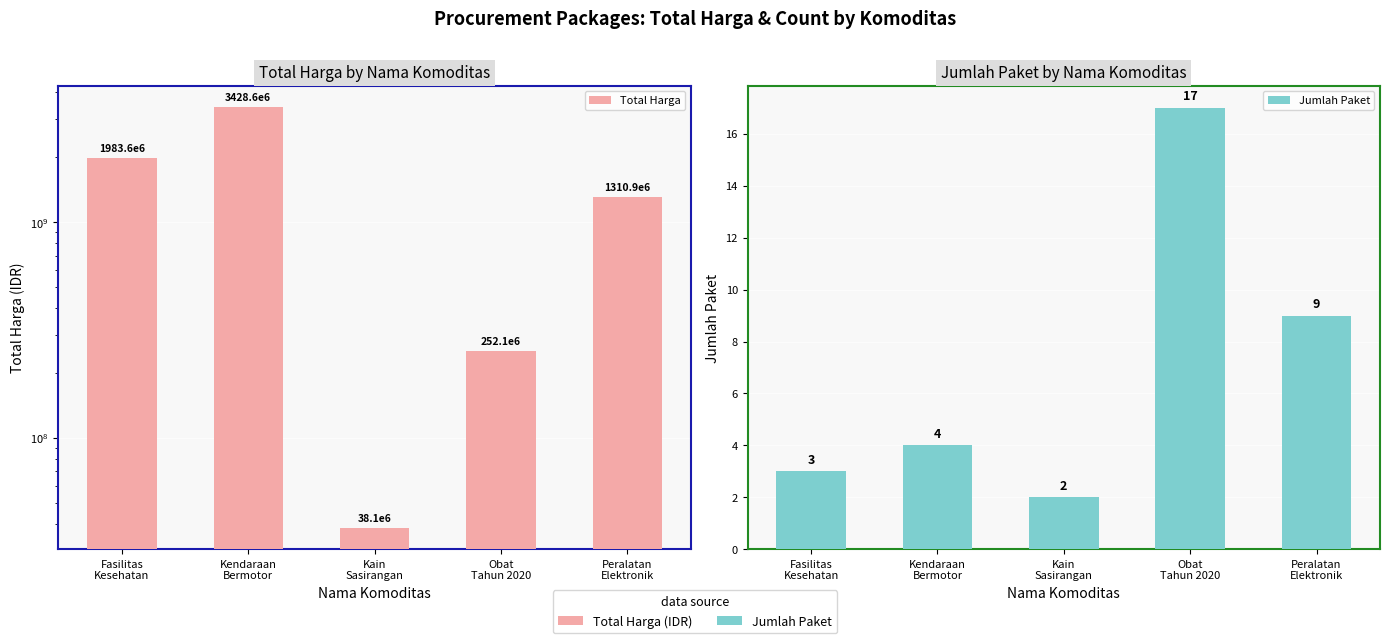

What is the label of the 4th bar from the right?

Kendaraan
Bermotor